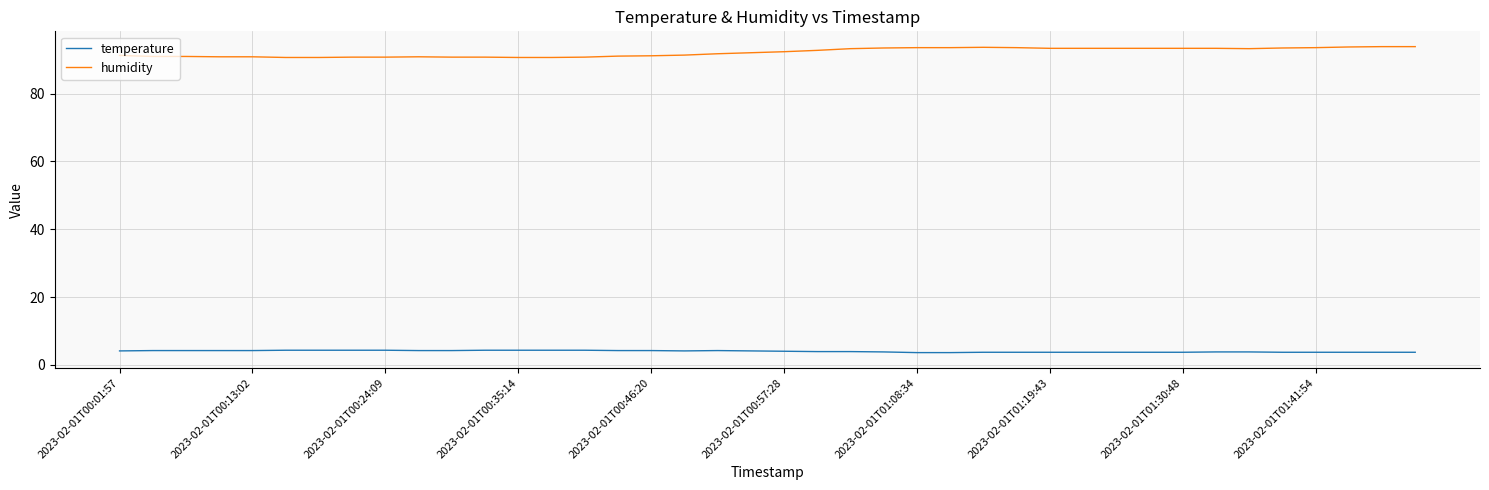

What is the smallest value displayed?

3.6